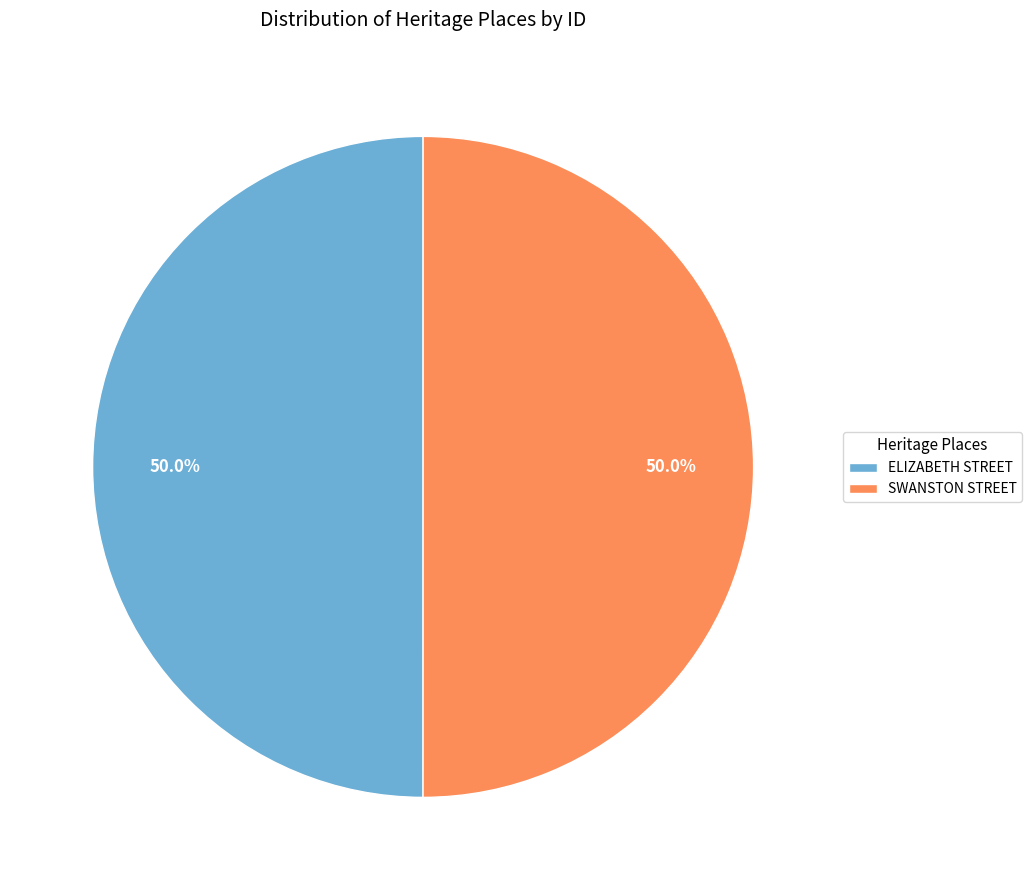

What percentage is the ELIZABETH STREET slice, to the nearest percent?

50%